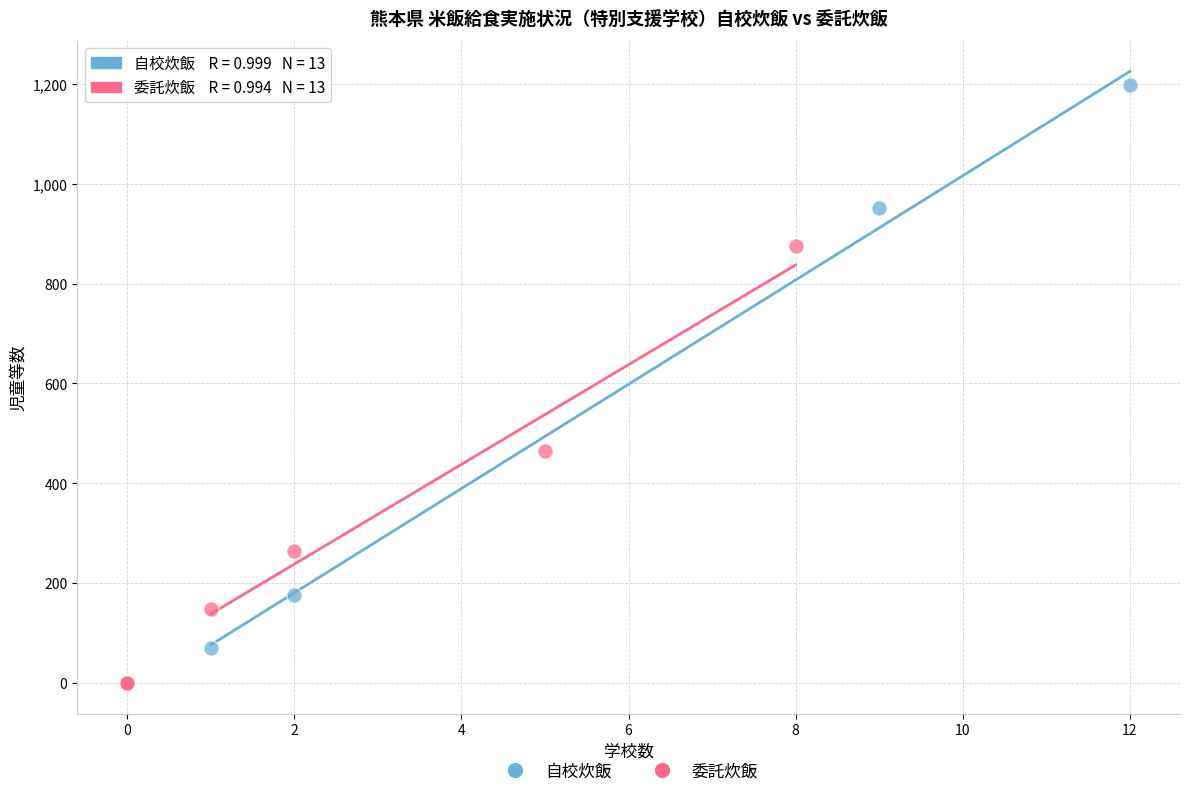

Which series has the widest spread of Y values?

自校炊飯